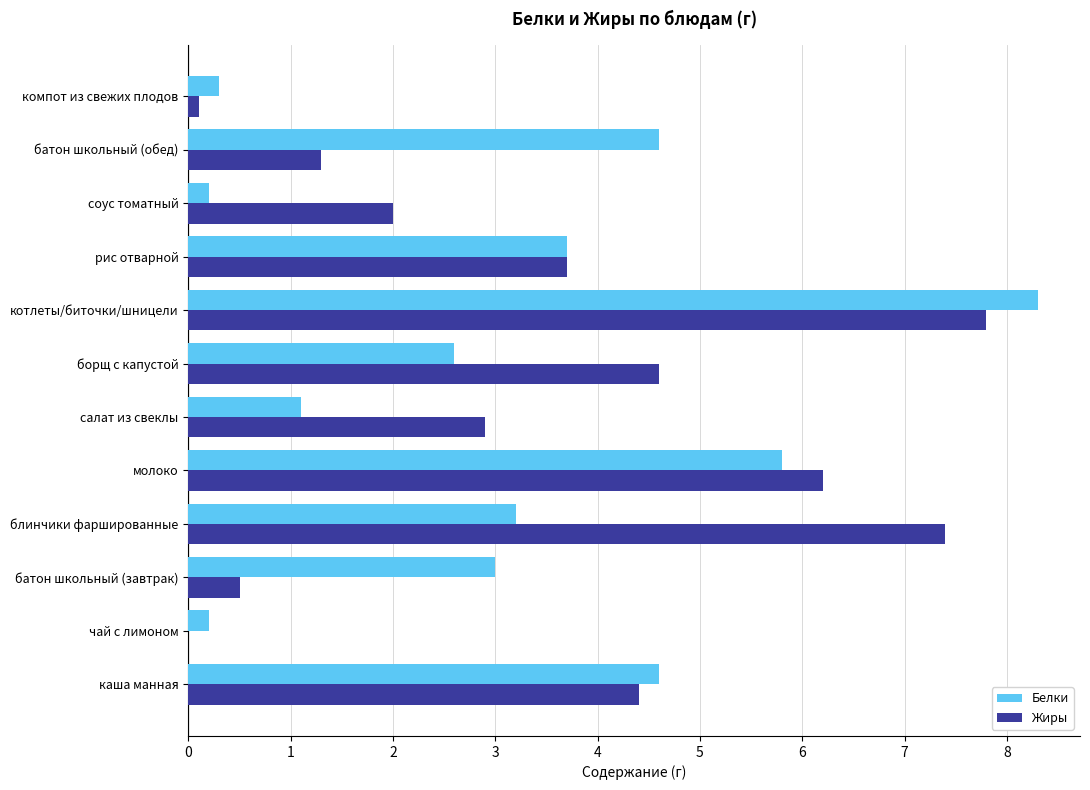

At which category is the sum across all series the highest?

котлеты/биточки/шницели